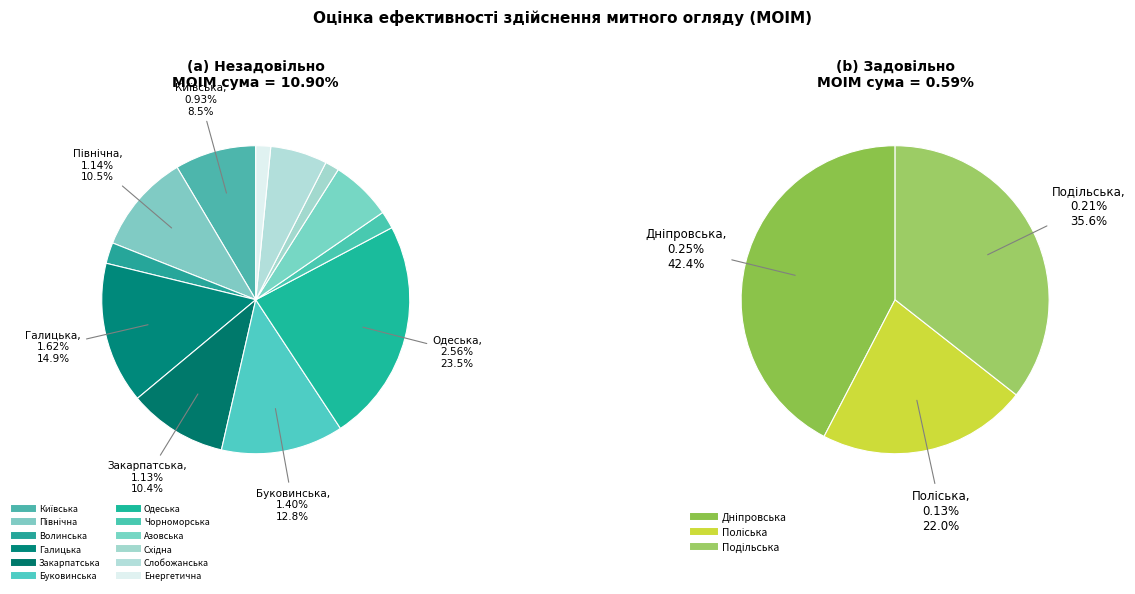

Is Північна the majority of the pie?

No